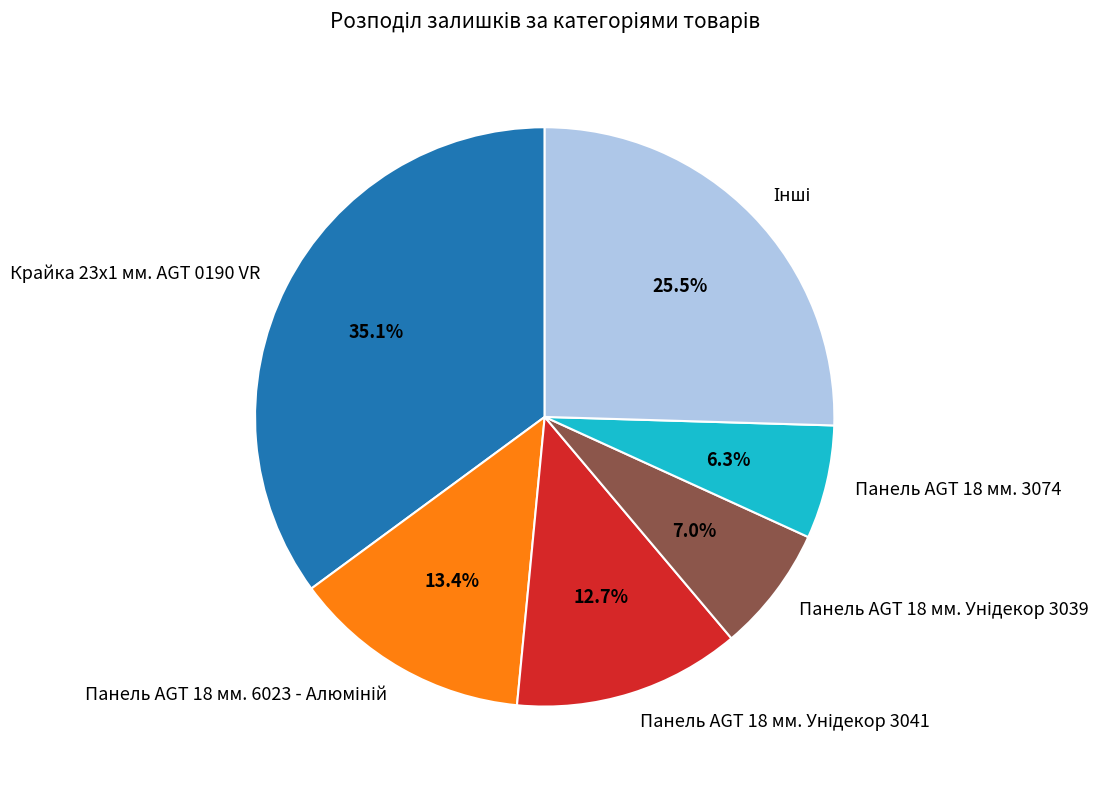

To the nearest percent, what is the average slice percentage?

17%